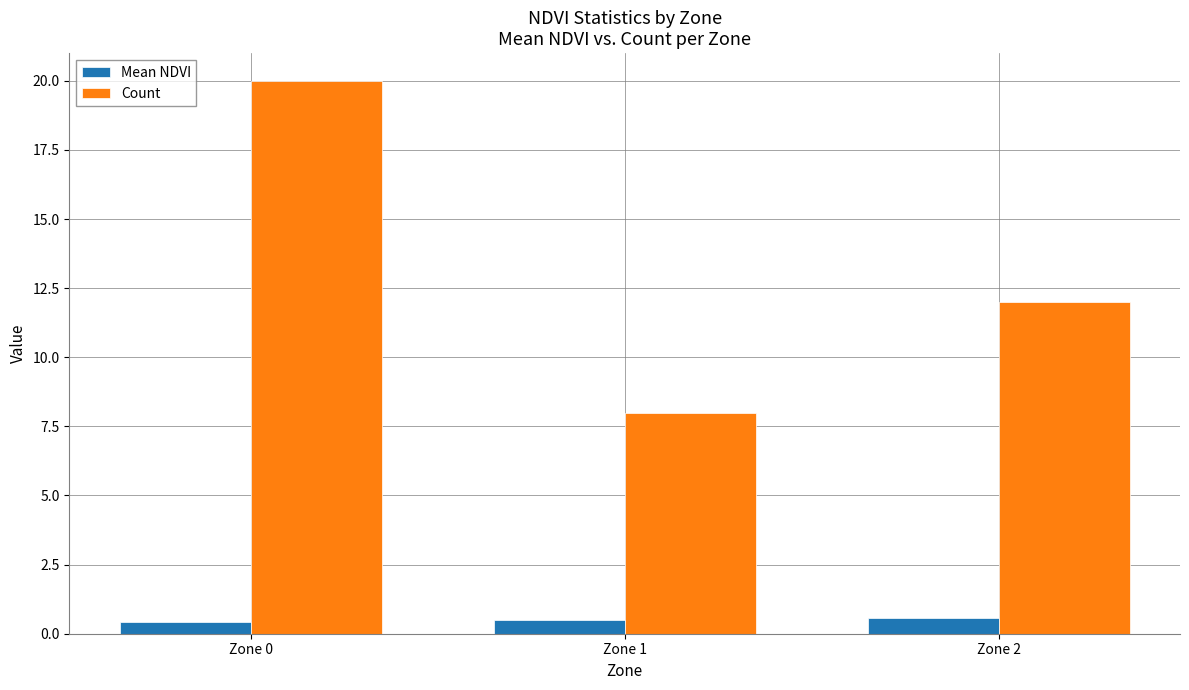

The Mean NDVI series shows 0.5 at Zone 1. True or false?

True